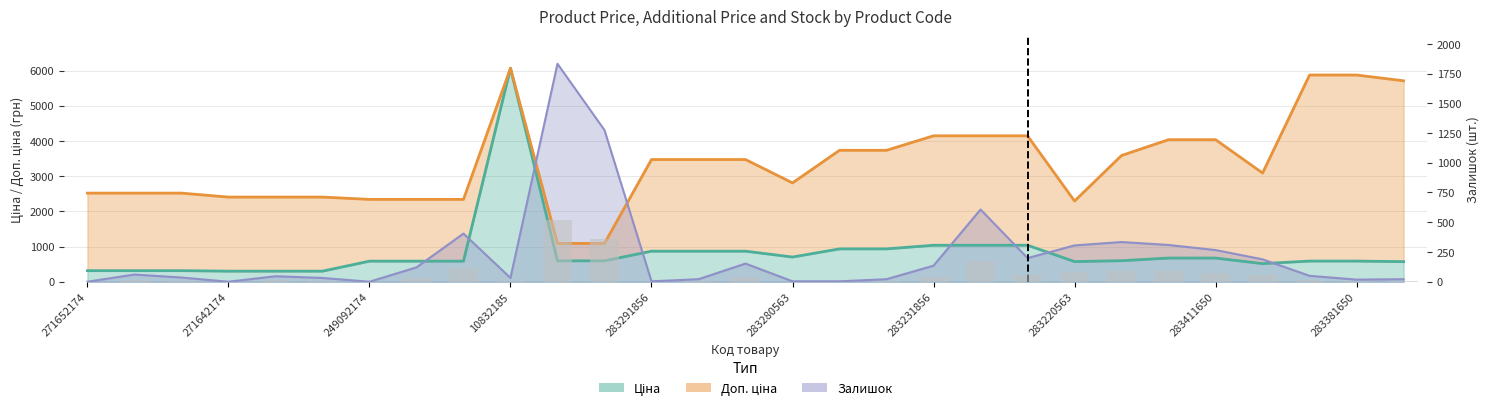

What is the label of the 18th bar from the right?

271702229